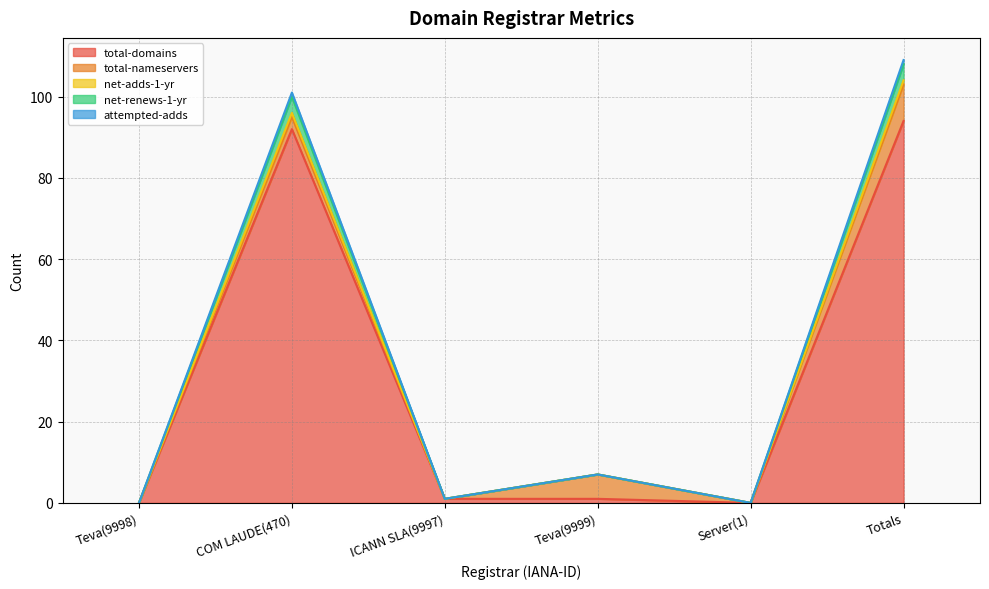

The total-domains series shows 0 at ICANN SLA(9997). True or false?

False